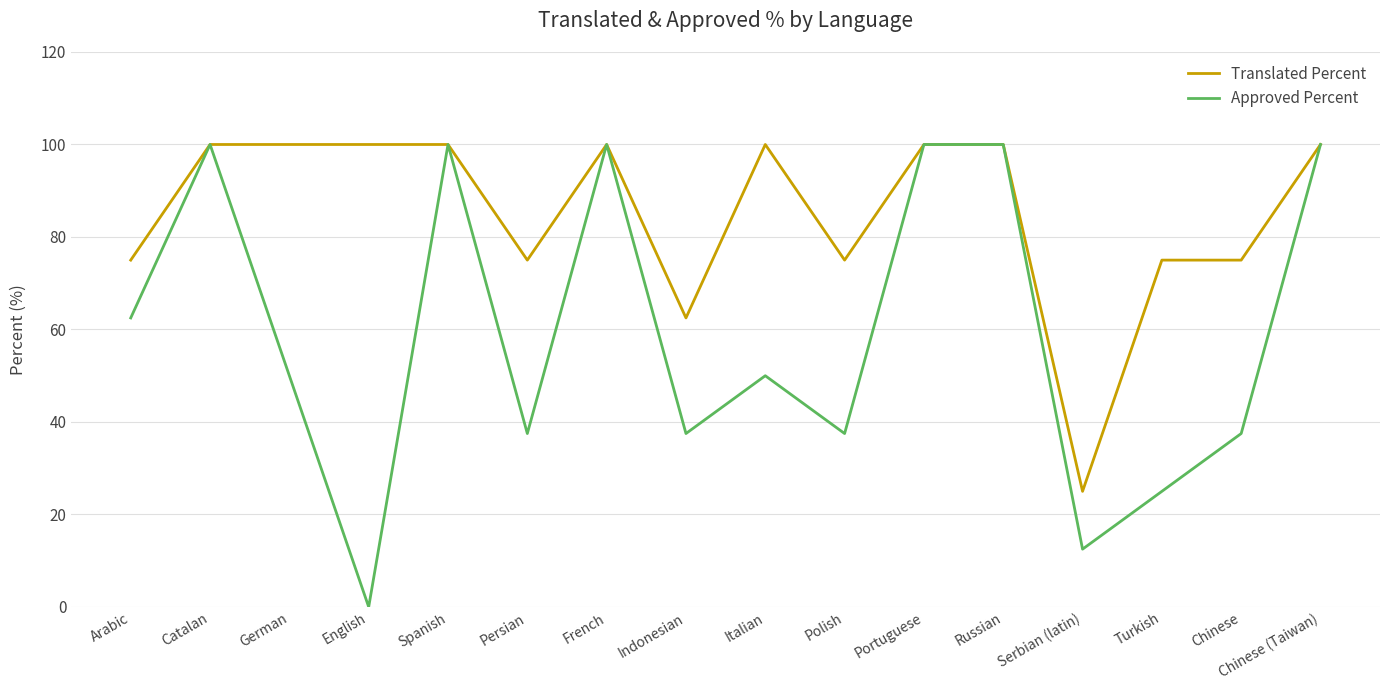

Reading right to left, what are all the values shown in this chart?

Translated Percent: Chinese (Taiwan)=100.0	Chinese=75.0	Turkish=75.0	Serbian (latin)=25.0	Russian=100.0	Portuguese=100.0	Polish=75.0	Italian=100.0	Indonesian=62.5	French=100.0	Persian=75.0	Spanish=100.0	English=100.0	German=100.0	Catalan=100.0	Arabic=75.0
Approved Percent: Chinese (Taiwan)=100.0	Chinese=37.5	Turkish=25.0	Serbian (latin)=12.5	Russian=100.0	Portuguese=100.0	Polish=37.5	Italian=50.0	Indonesian=37.5	French=100.0	Persian=37.5	Spanish=100.0	English=0.0	German=50.0	Catalan=100.0	Arabic=62.5